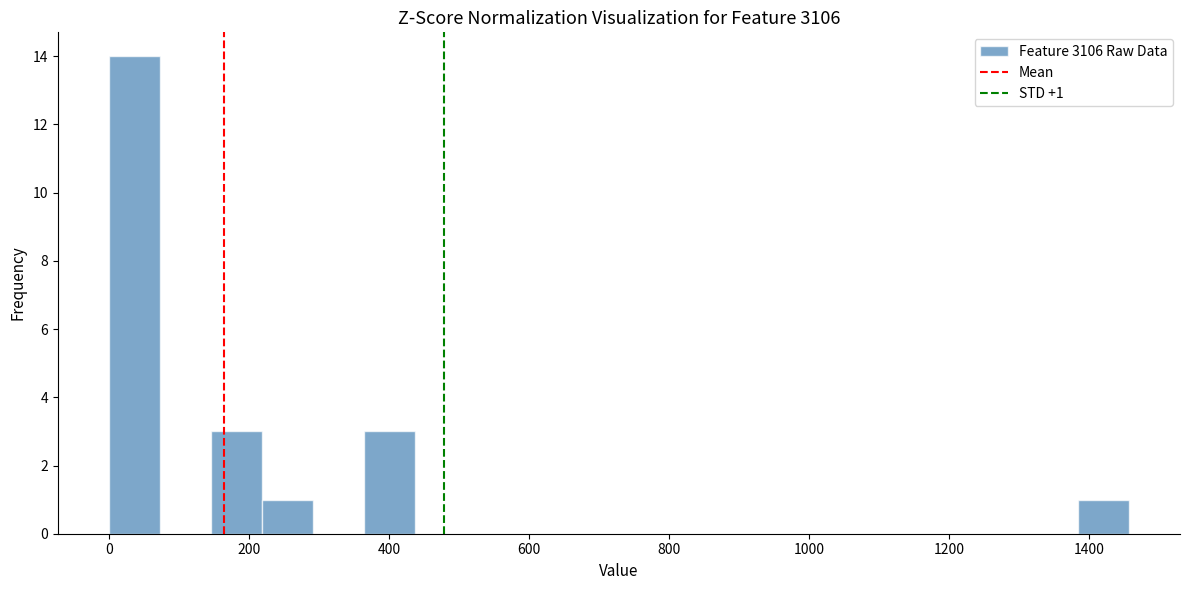

Read against the x-axis, roughly where is the centre of the tallest bar?

40